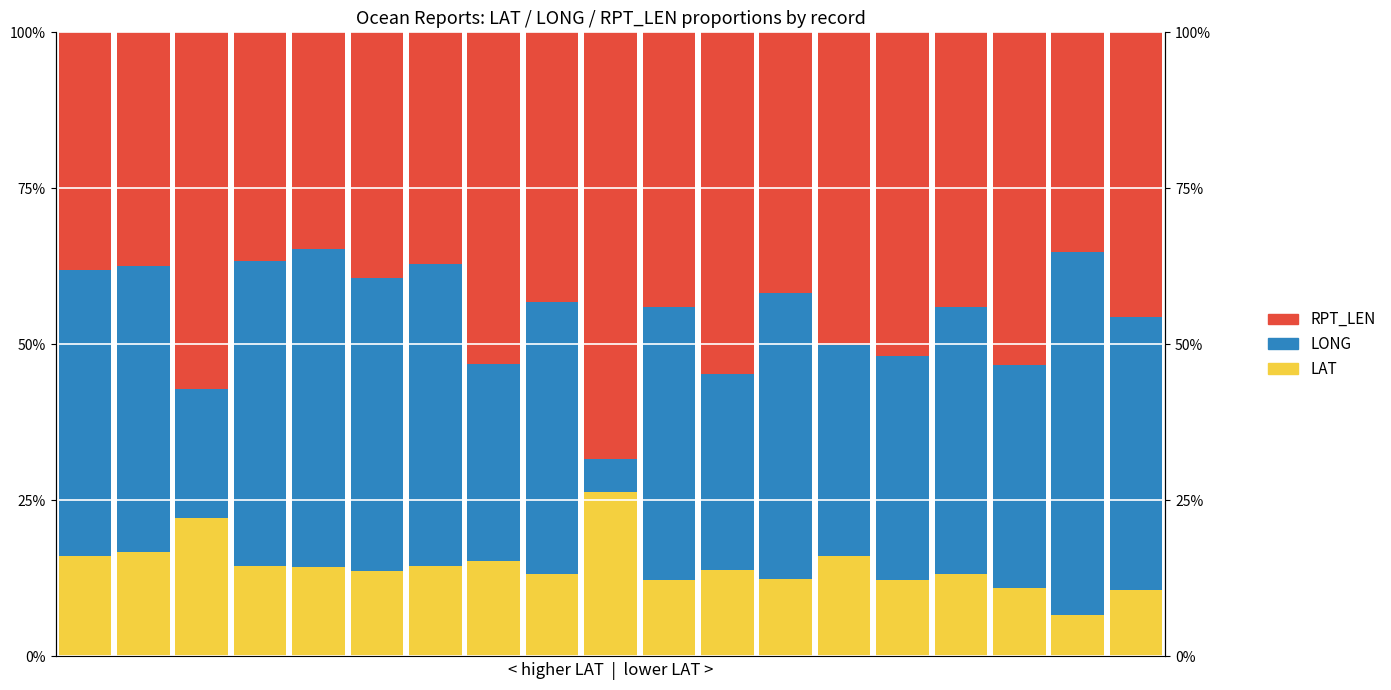

Reading left to right, what are all the values shown in this chart?

LAT: 0=0.2	1=0.2	2=0.2	3=0.1	4=0.1	5=0.1	6=0.1	7=0.2	8=0.1	9=0.3	10=0.1	11=0.1	12=0.1	13=0.2	14=0.1	15=0.1	16=0.1	17=0.1	18=0.1
LONG: 0=0.5	1=0.5	2=0.2	3=0.5	4=0.5	5=0.5	6=0.5	7=0.3	8=0.4	9=0.1	10=0.4	11=0.3	12=0.5	13=0.3	14=0.4	15=0.4	16=0.4	17=0.6	18=0.4
RPT_LEN: 0=0.4	1=0.4	2=0.6	3=0.4	4=0.3	5=0.4	6=0.4	7=0.5	8=0.4	9=0.7	10=0.4	11=0.5	12=0.4	13=0.5	14=0.5	15=0.4	16=0.5	17=0.4	18=0.5